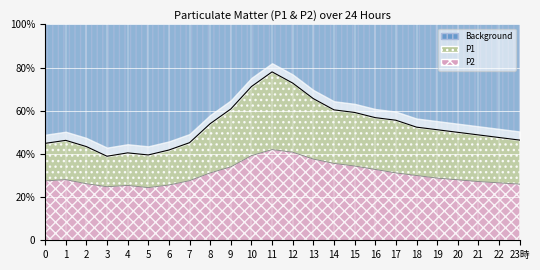

Does the chart display data point markers on the line(s)?

No